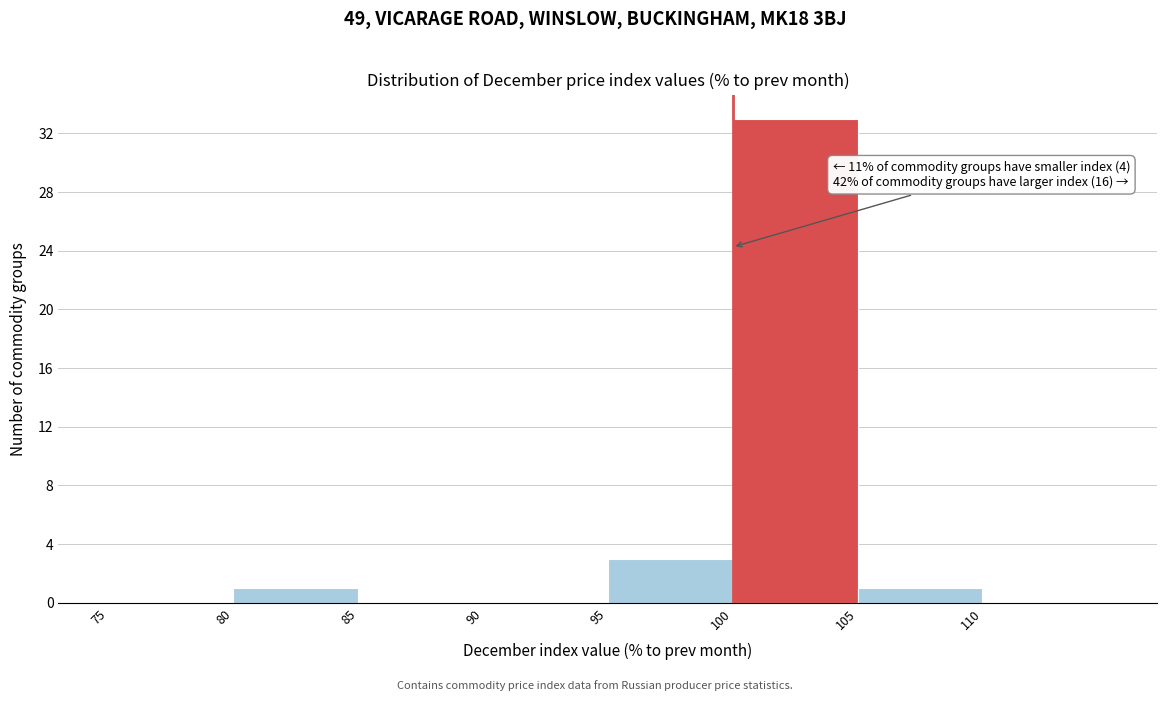

Over which range of the x-axis is the bar tallest?

100 to 105